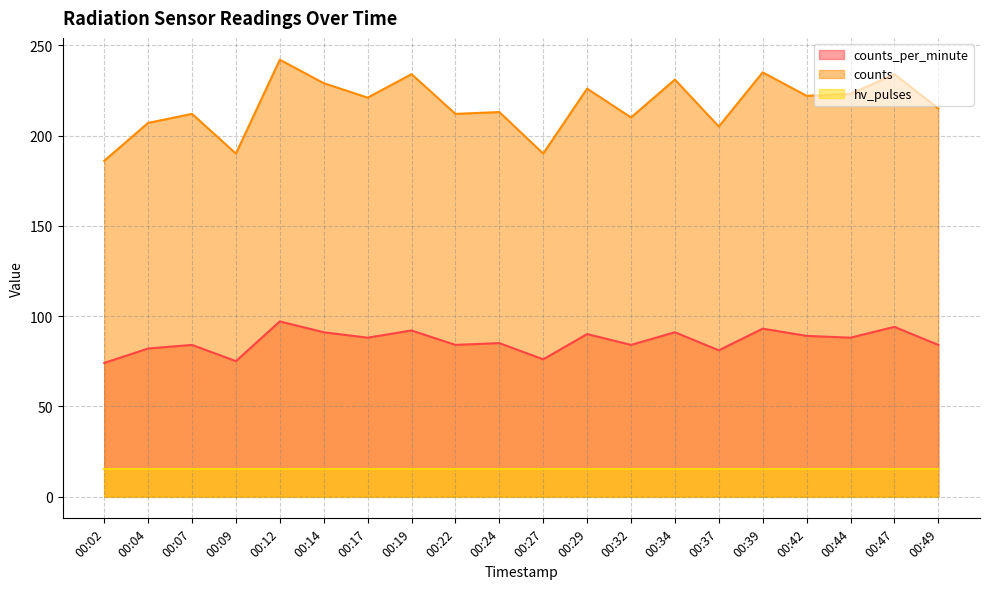

Does the chart display data point markers on the line(s)?

No